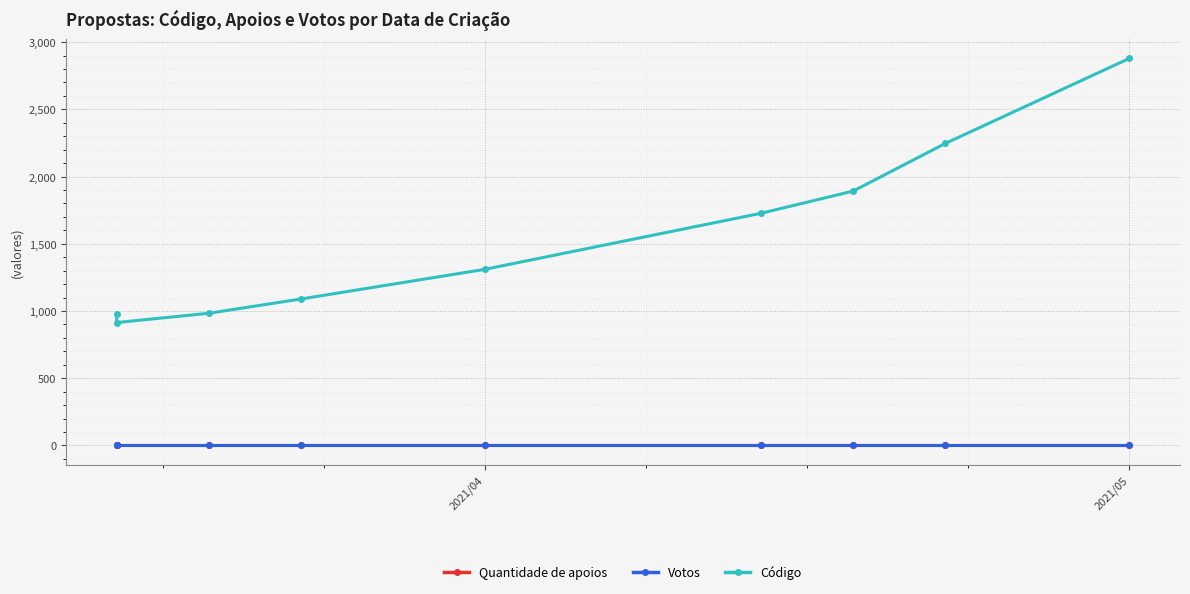

How many series are shown in this chart?

3